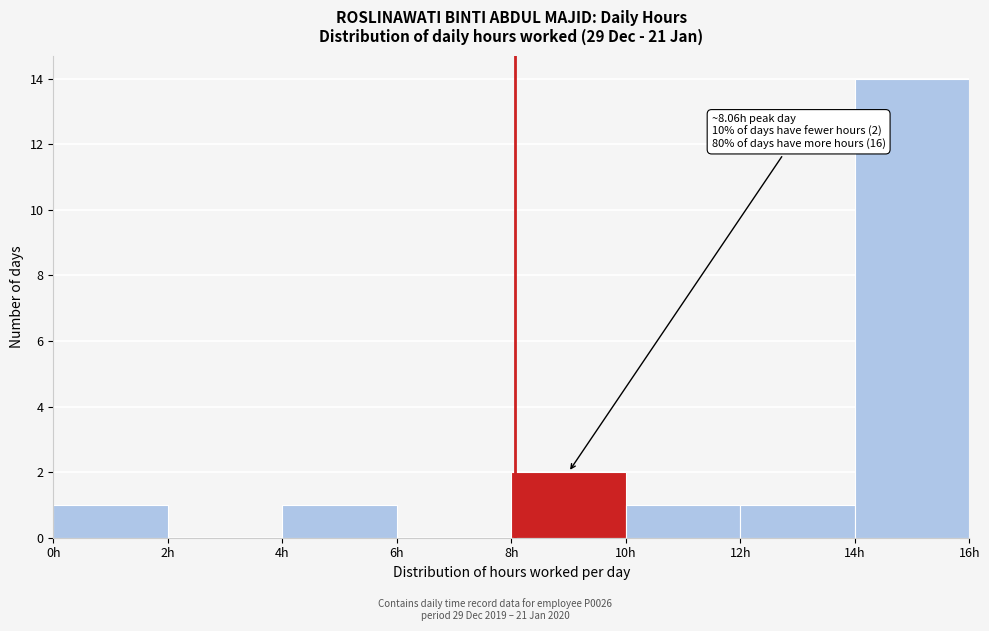

Over which range of the x-axis is the bar tallest?

14 to 16